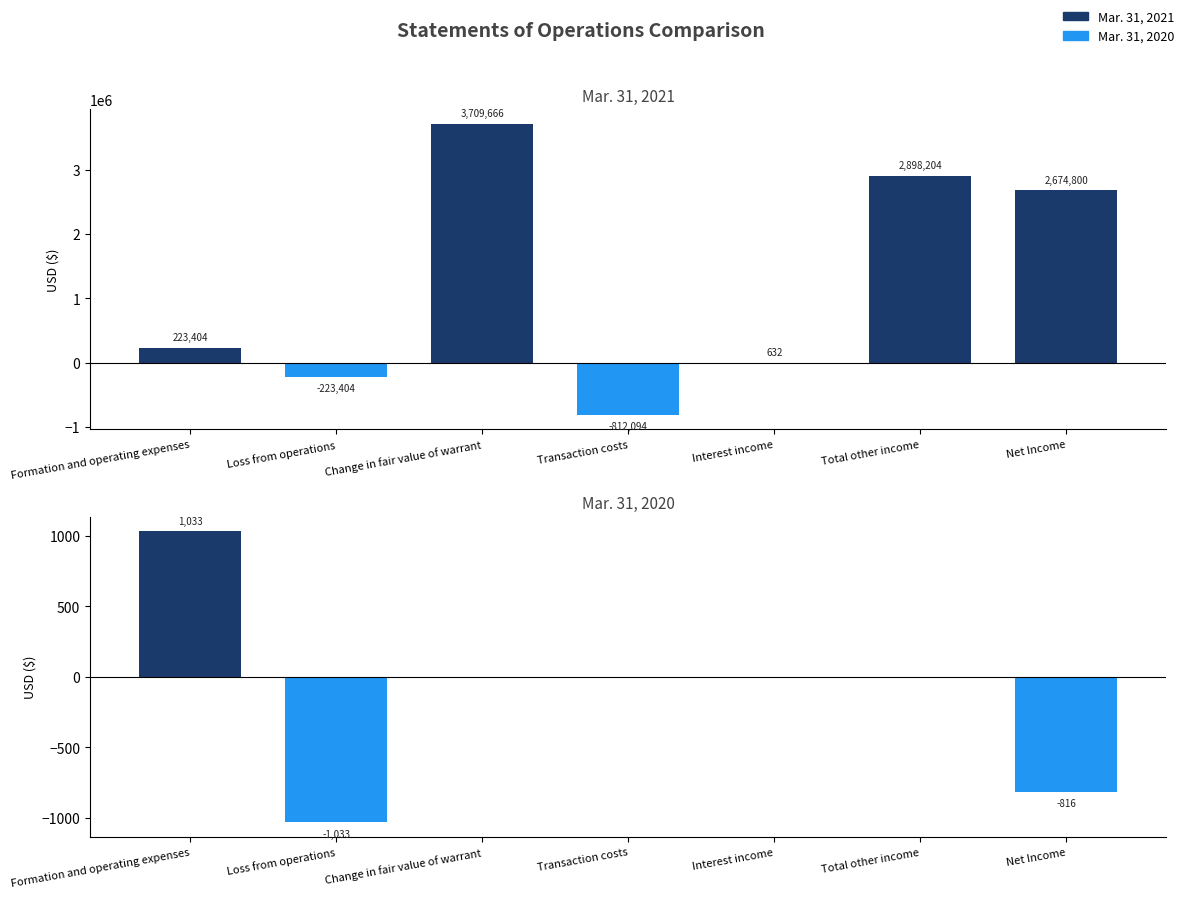

How many categories are shown in the chart?

7